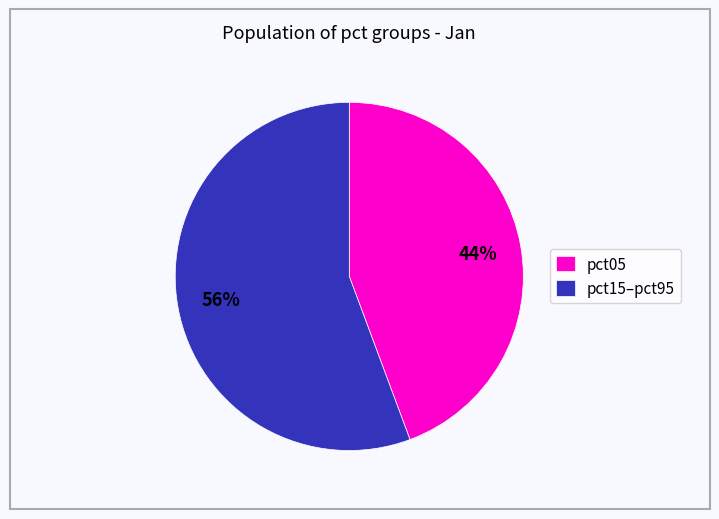

How many slices are in this pie chart?

2